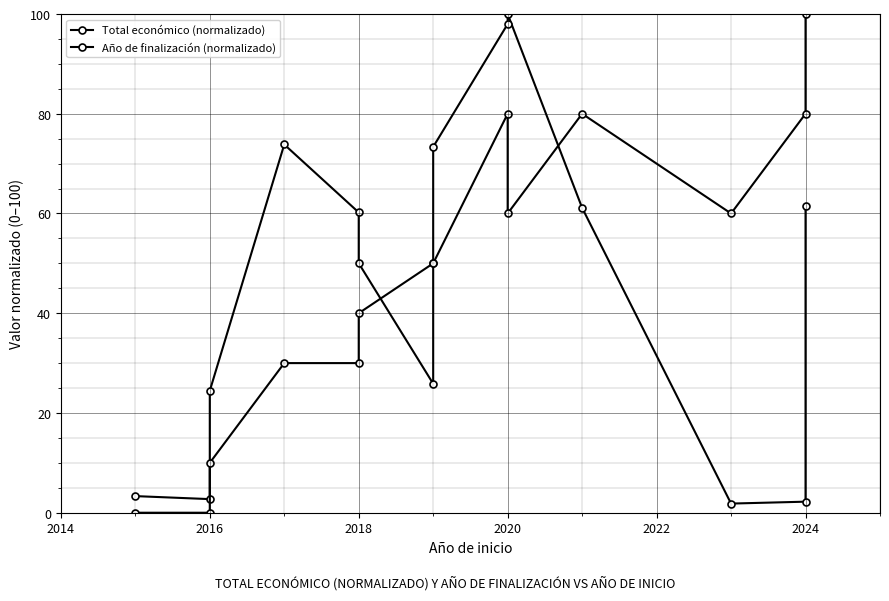

Which series changed the most between 2018 and 2020?

Año de finalización (normalizado)